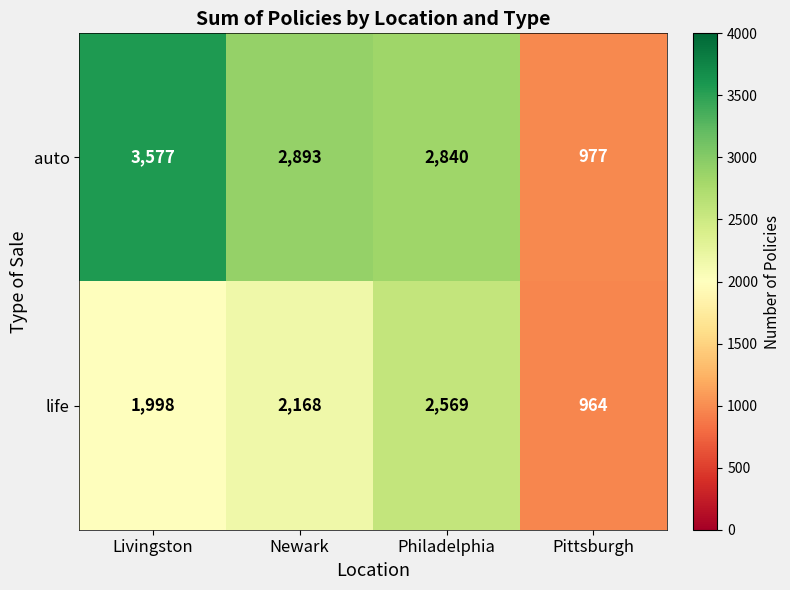

Reading left to right, transcribe all the data shown in this chart.

auto: Livingston=3577	Newark=2893	Philadelphia=2840	Pittsburgh=977
life: Livingston=1998	Newark=2168	Philadelphia=2569	Pittsburgh=964